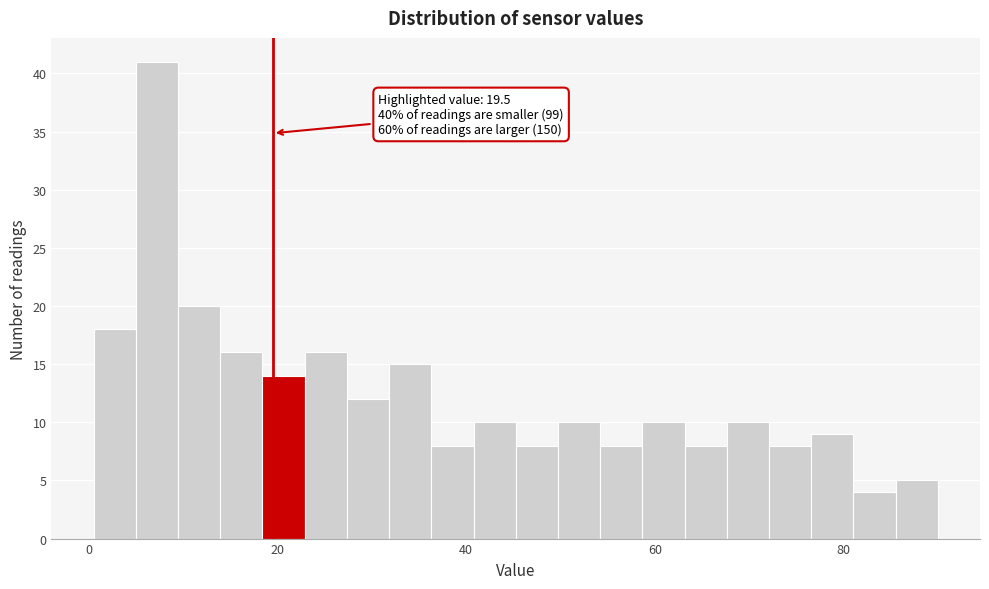

Around what value on the x-axis is the tallest bar? Give the approximate position of its centre, as read against the axis.

8